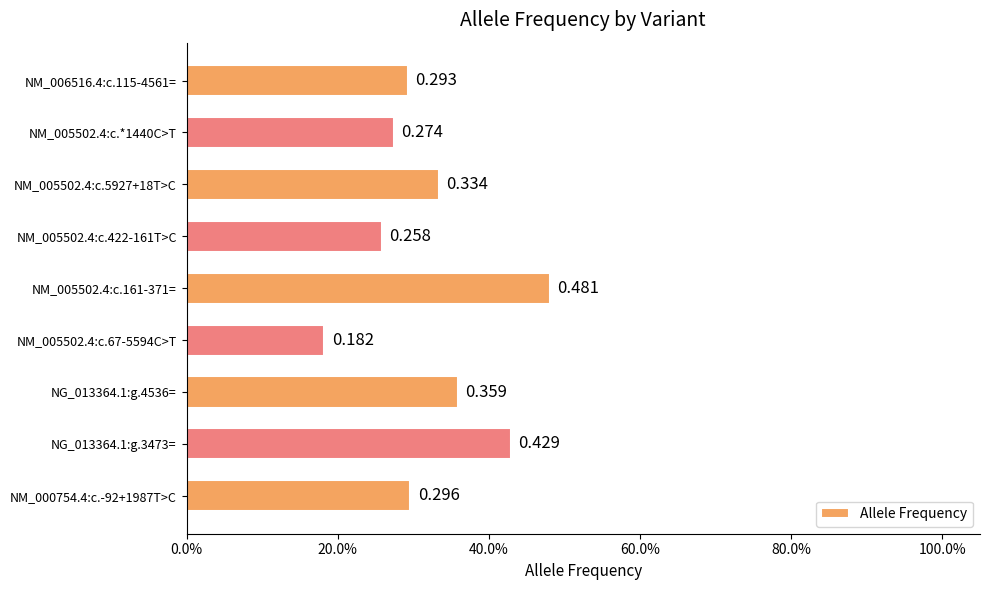

Where is the data nearest to the value 0?

NM_005502.4:c.67-5594C>T